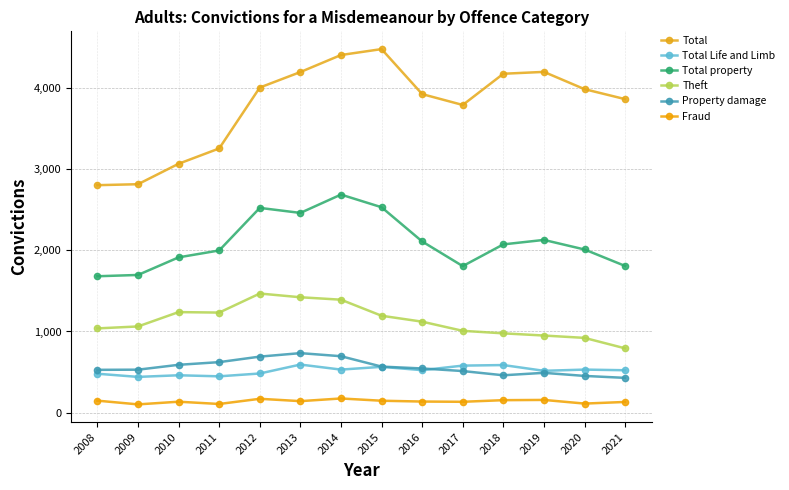

At which category does Total Life and Limb reach its first local valley?

2009